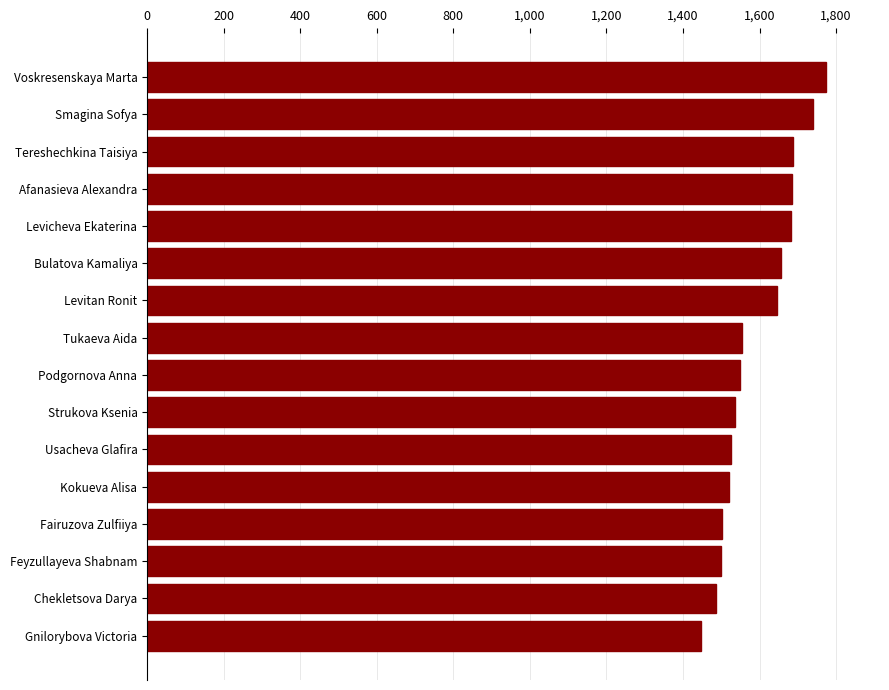

Read the value at Smagina Sofya, to the nearest 50.

1750